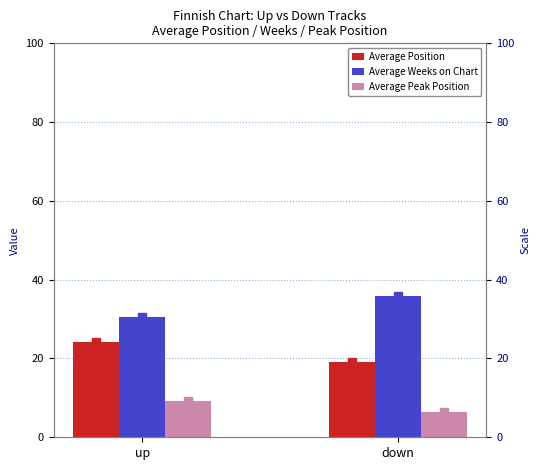

Which series has the widest spread of values?

Average Position